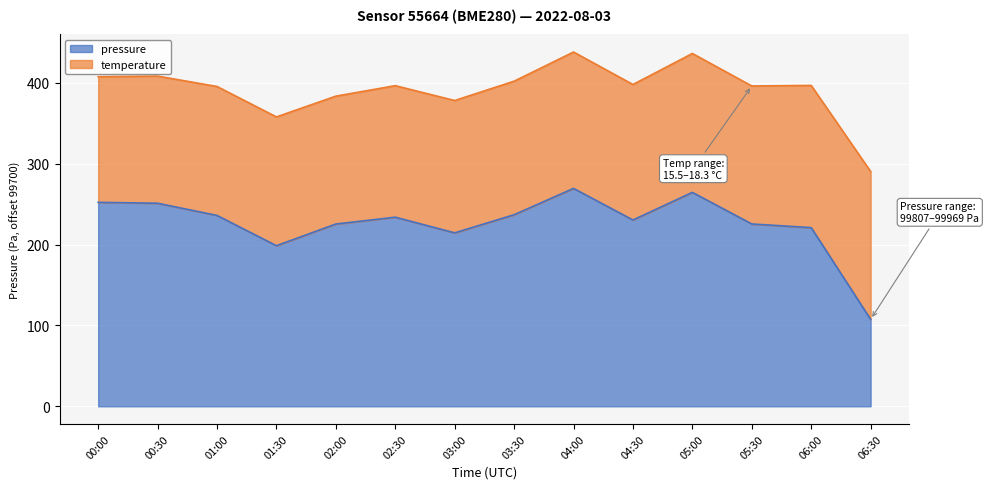

What is the sum of the values at 03:00 and 06:00?

435.3